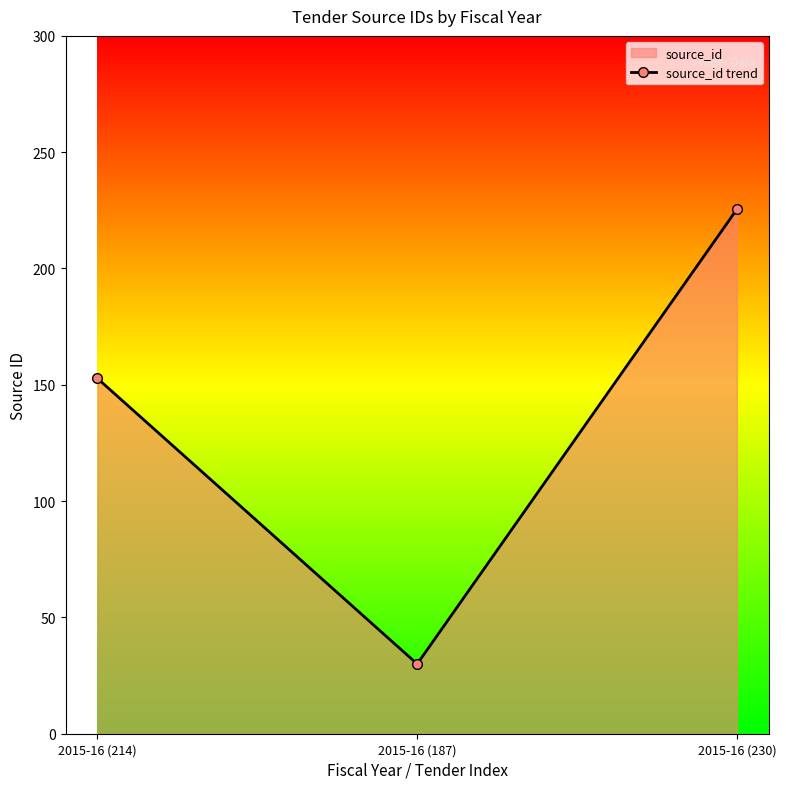

True or false: the data shows 152.7 at 2015-16 (214).

True